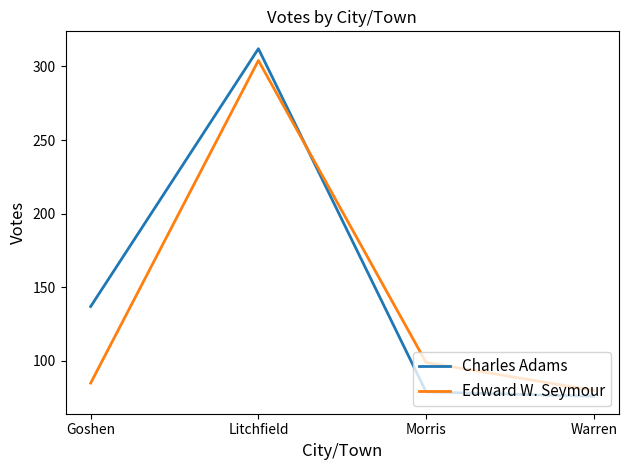

Which series changed the most between Goshen and Litchfield?

Edward W. Seymour